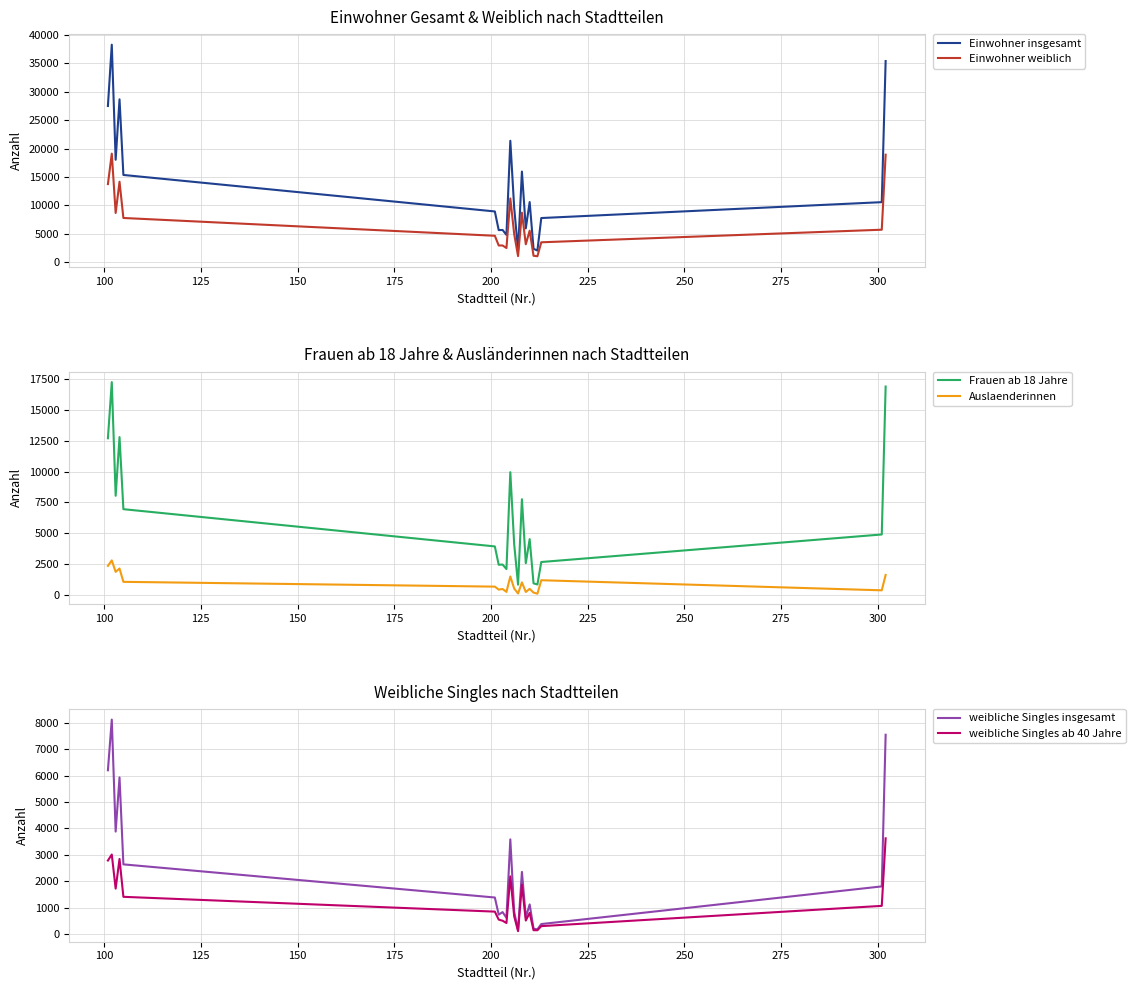

Does the chart display data point markers on the line(s)?

No